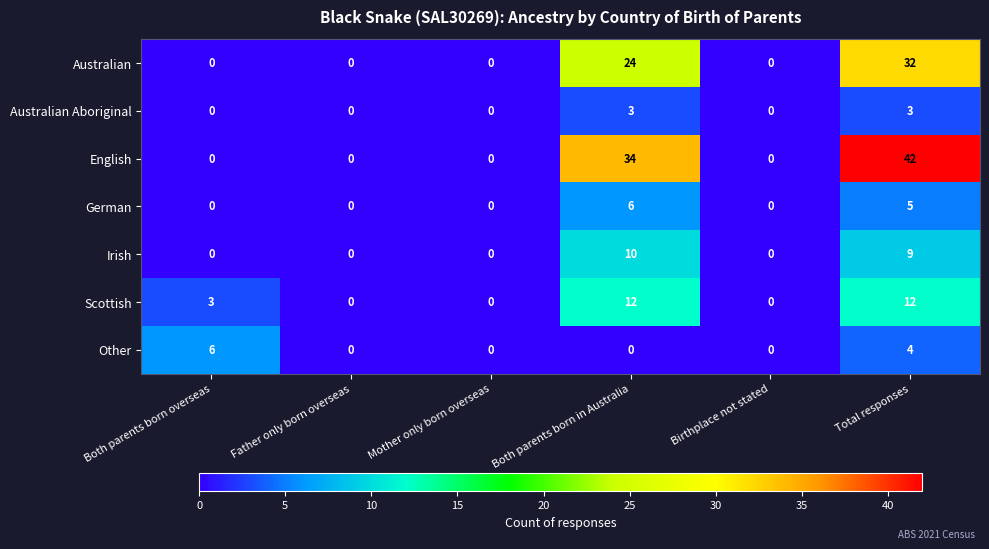

What is the sum of all Australian values?

56